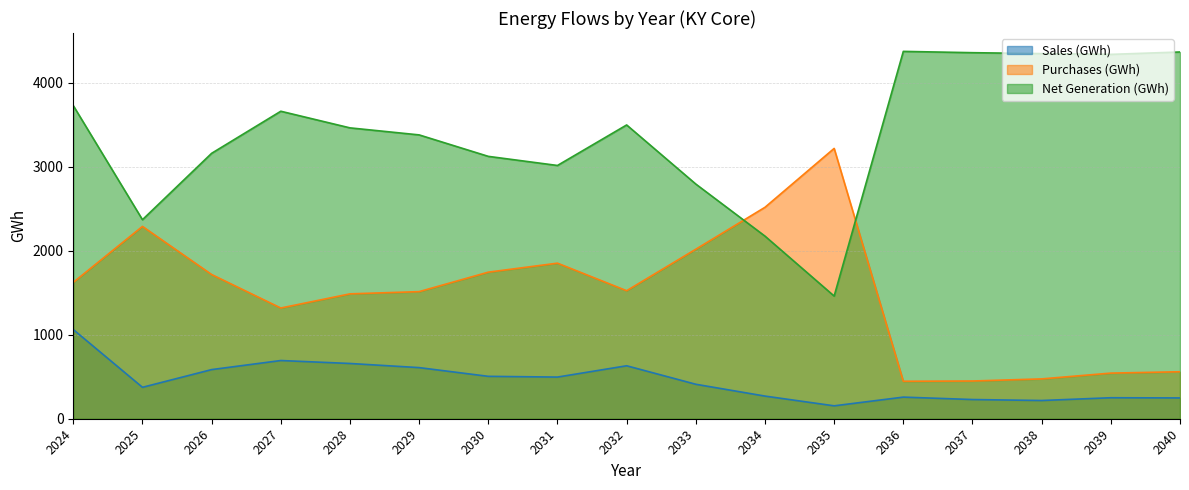

Between which two adjacent categories do Net Generation (GWh) and Purchases (GWh) first intersect?

2033 and 2034